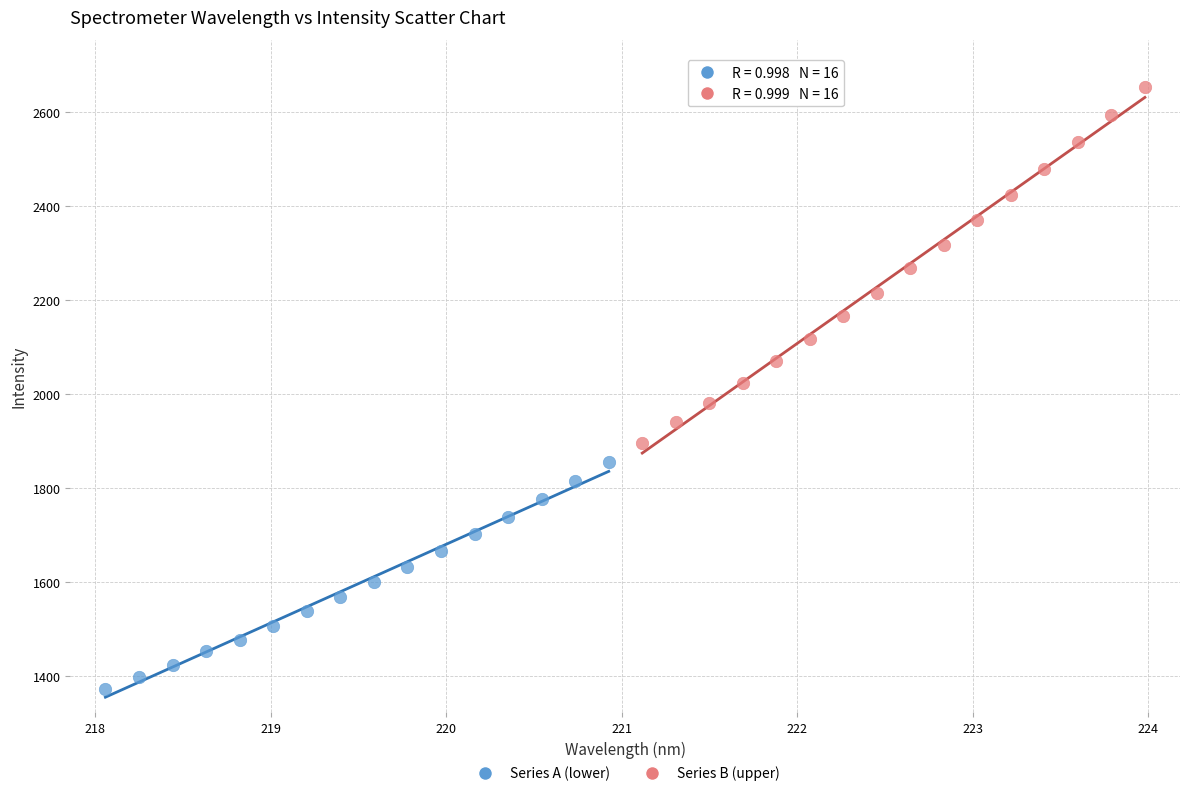

Which series contains the lowest Y value?

Series A (lower)